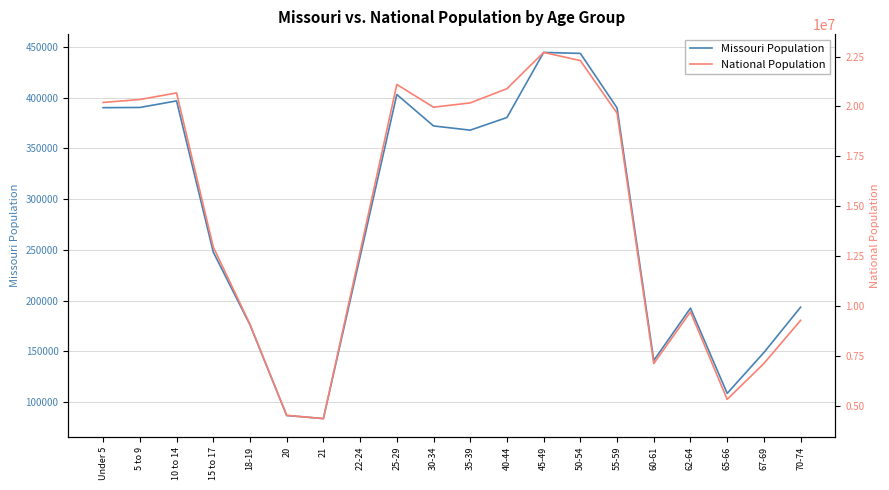

Which series has the largest range (max minus min)?

National Population